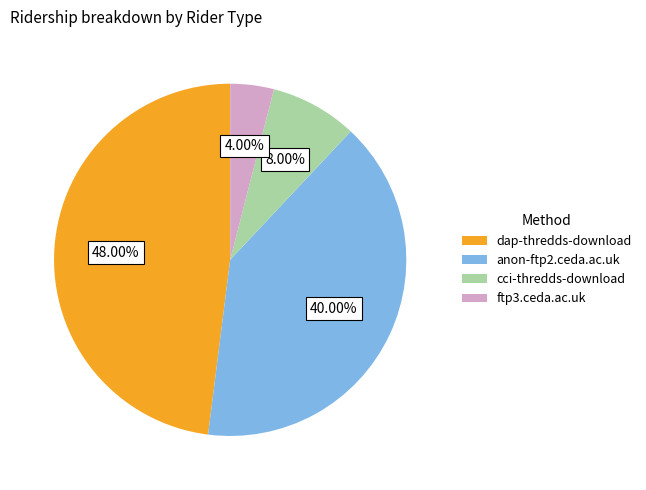

Is ftp3.ceda.ac.uk the majority of the pie?

No